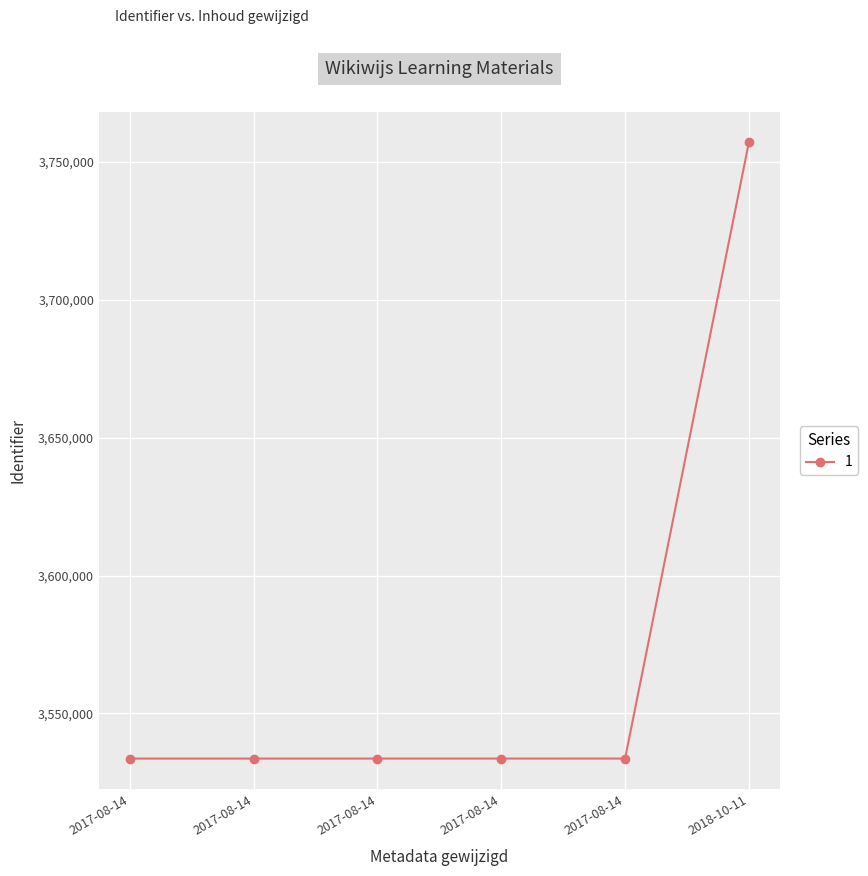

Rank the categories by value from highest to lowest.

2018-10-11, 2017-08-14, 2017-08-14, 2017-08-14, 2017-08-14, 2017-08-14